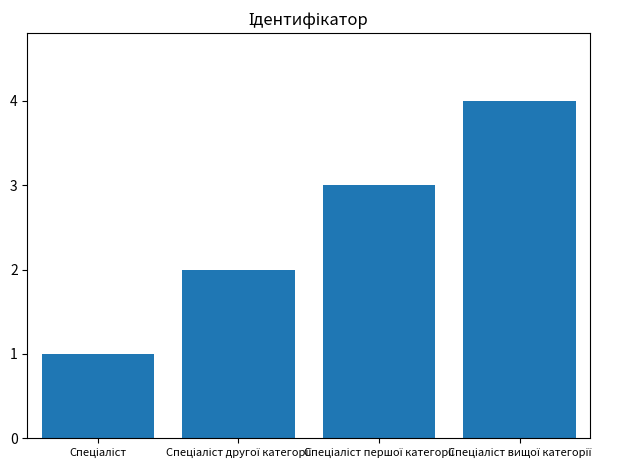

Count the number of categories in the chart.

4